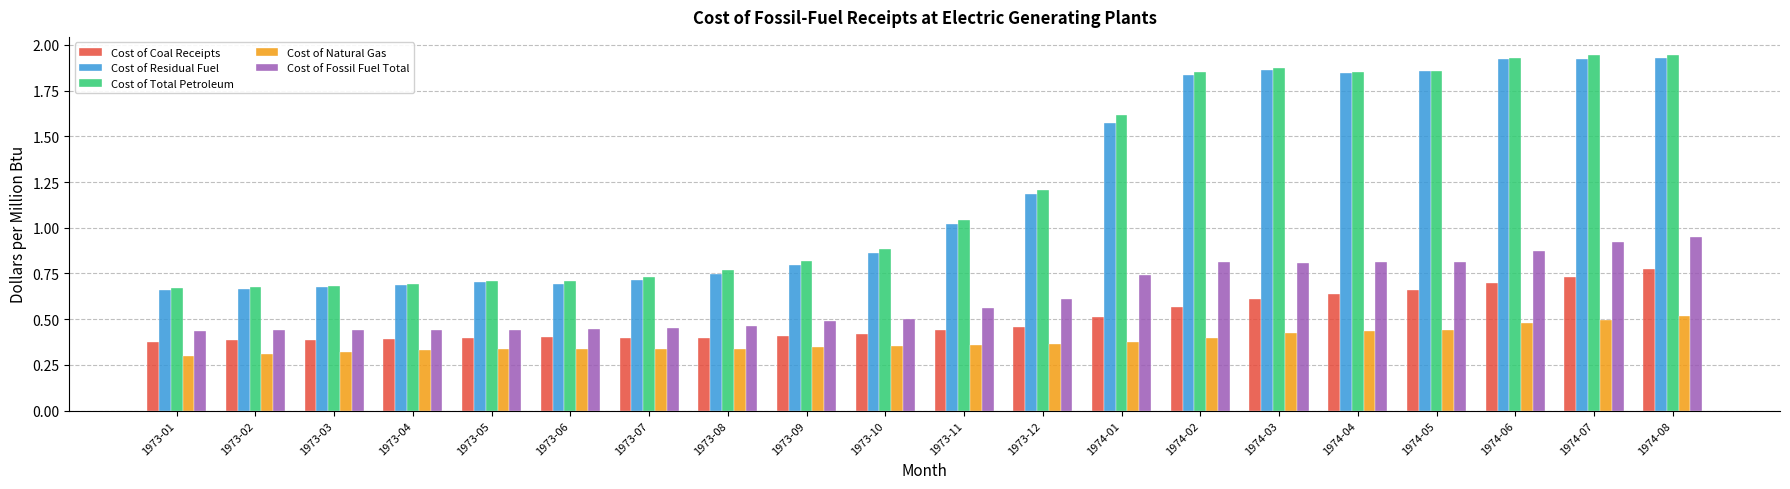

What is the sum of all Cost of Natural Gas values?

7.6